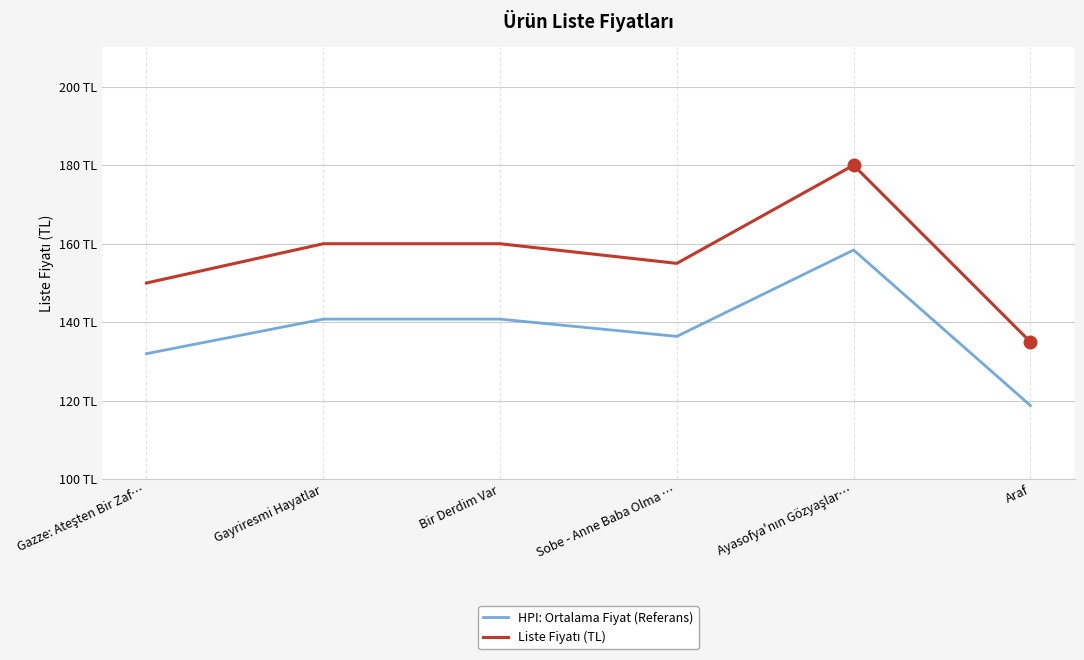

Is this an area chart (filled region under the line)?

No